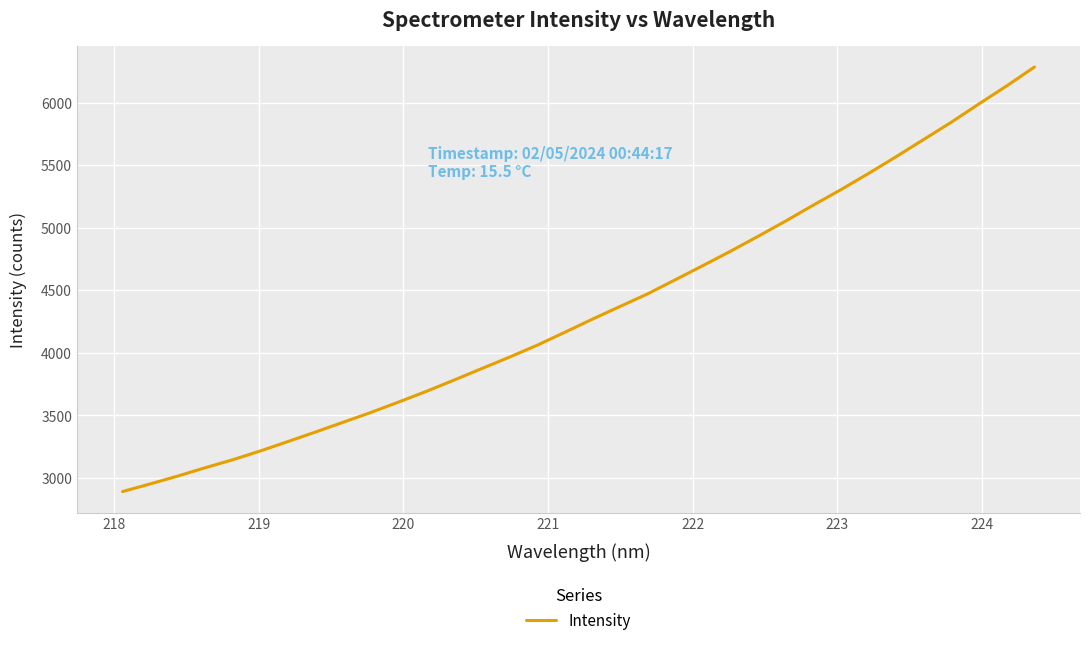

What is the maximum value shown in the chart?

6285.3